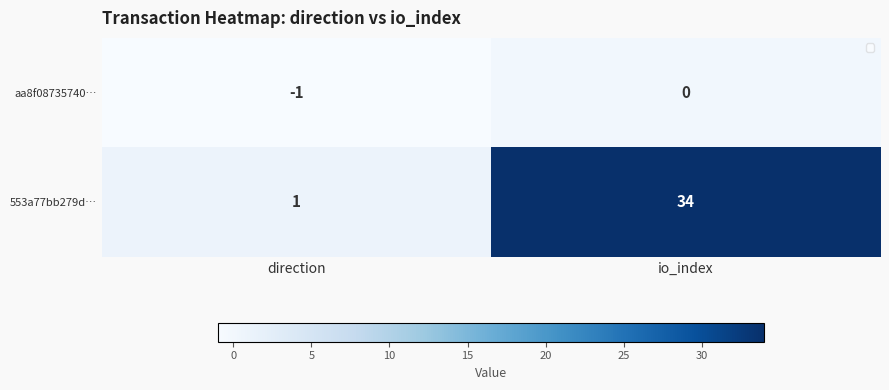

The value of aa8f08735740… at direction is -1. True or false?

True